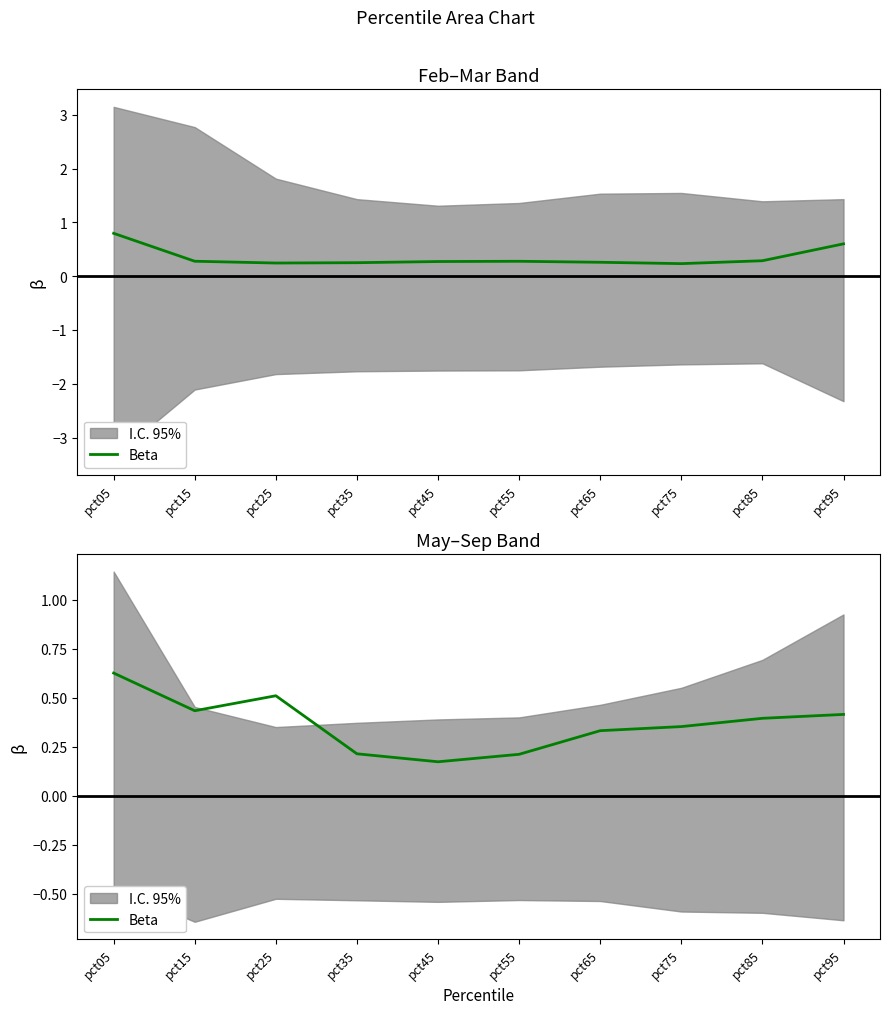

Is it true that the value at pct25 is 0.5?

True